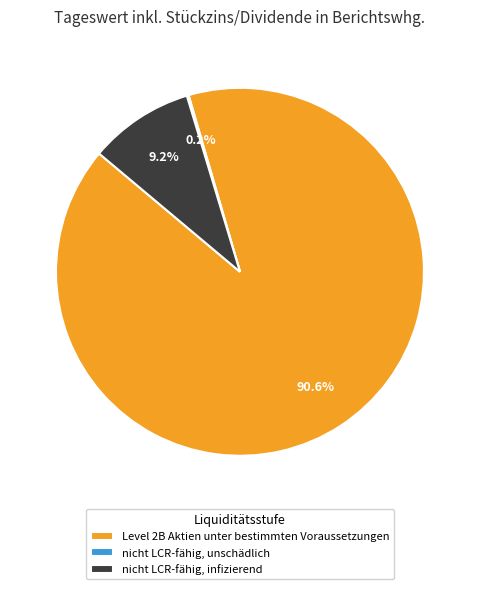

Does any single category account for the majority?

Yes